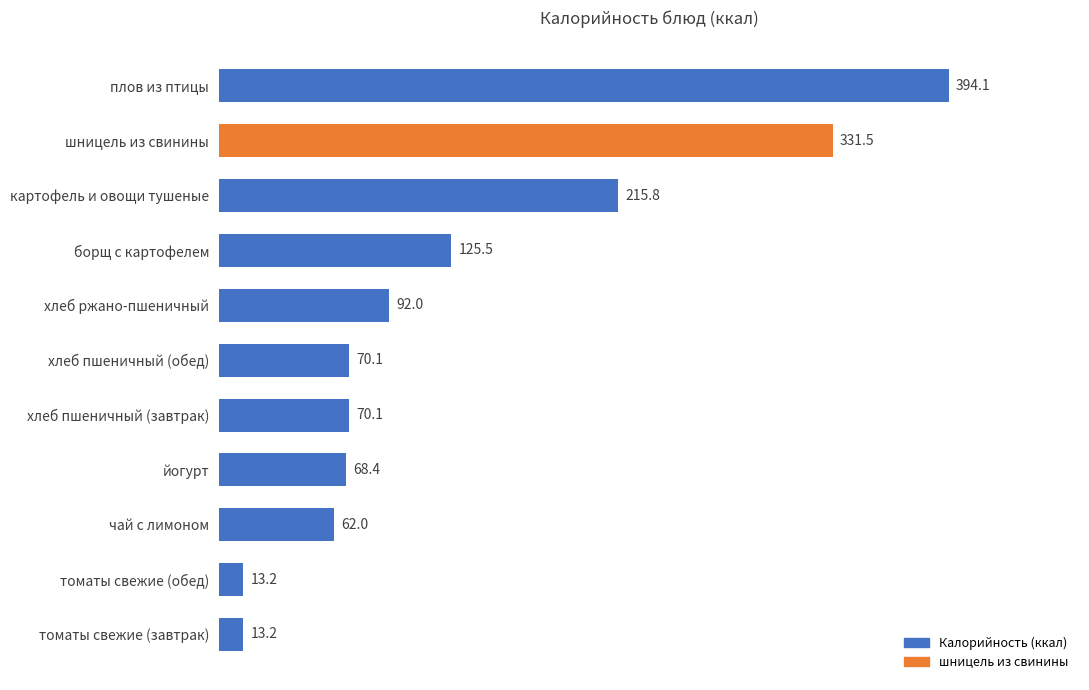

What is the sum of all values?

1455.9